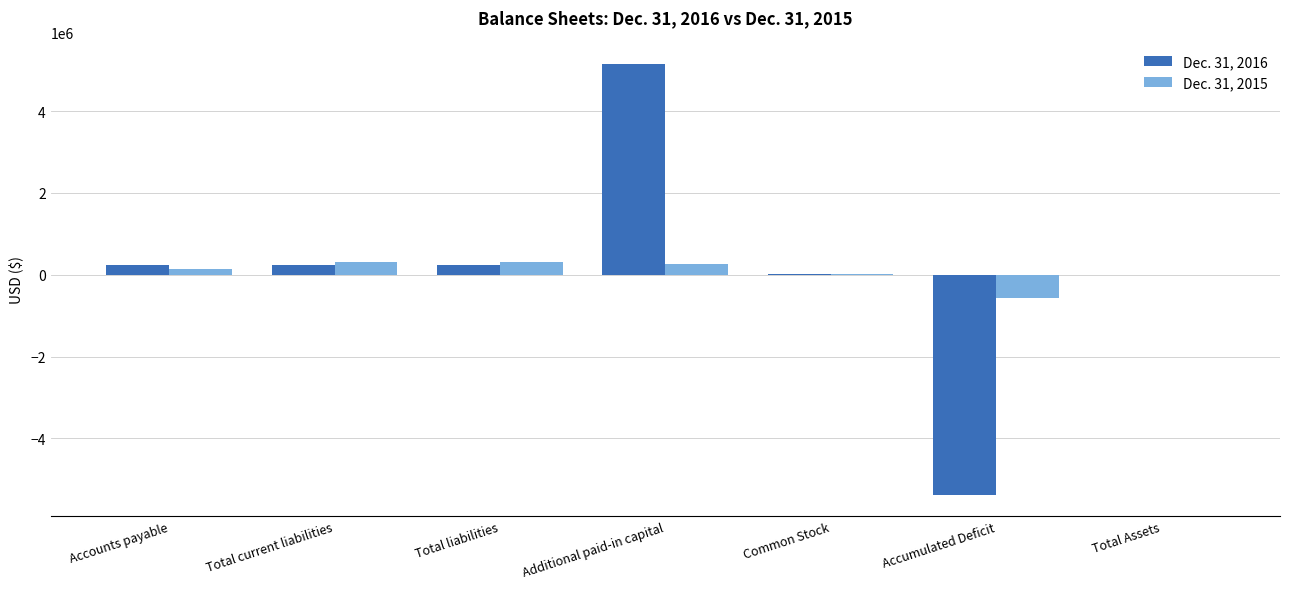

Between Additional paid-in capital and Accumulated Deficit, which series saw the biggest shift?

Dec. 31, 2016